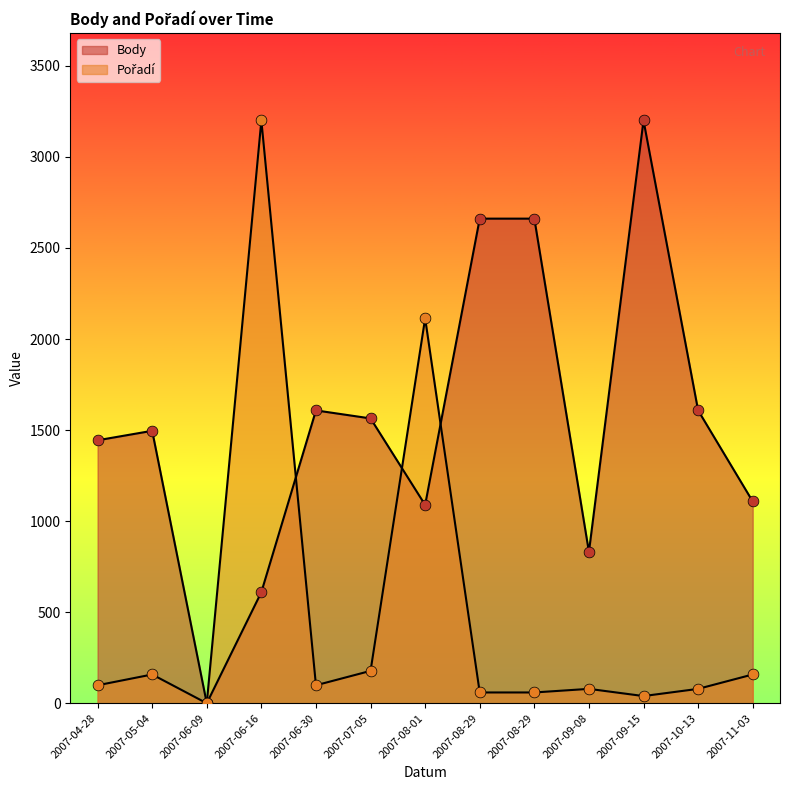

Which series has the largest total across all categories?

Body